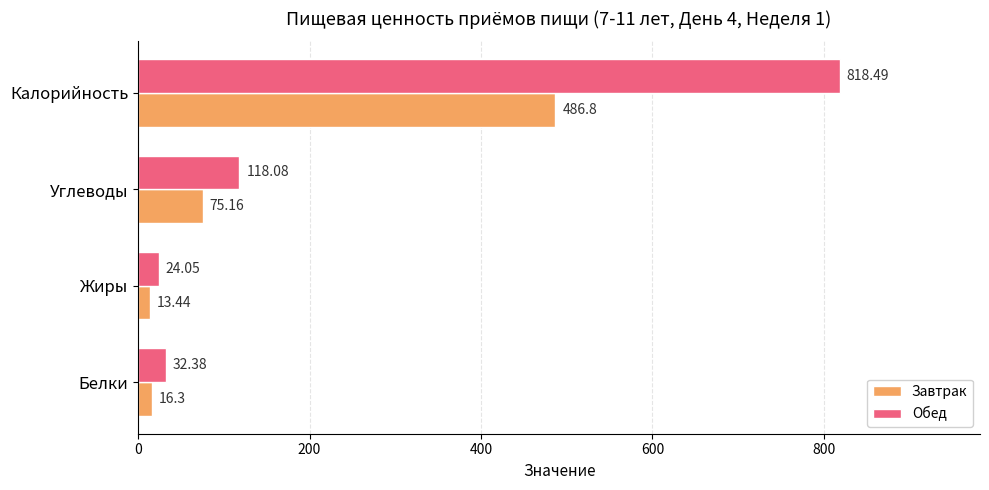

At Калорийность, list the series in order from largest to smallest.

Обед, Завтрак